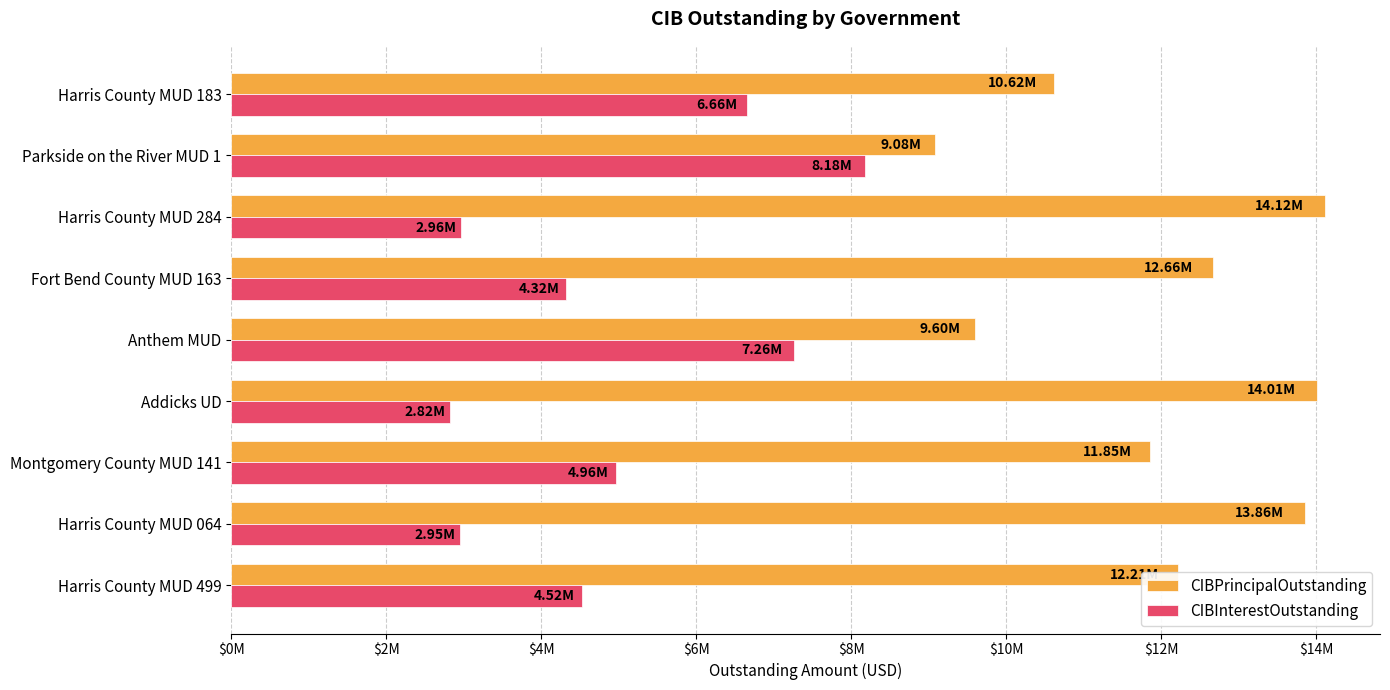

What are all the series names shown in the legend?

CIBPrincipalOutstanding, CIBInterestOutstanding